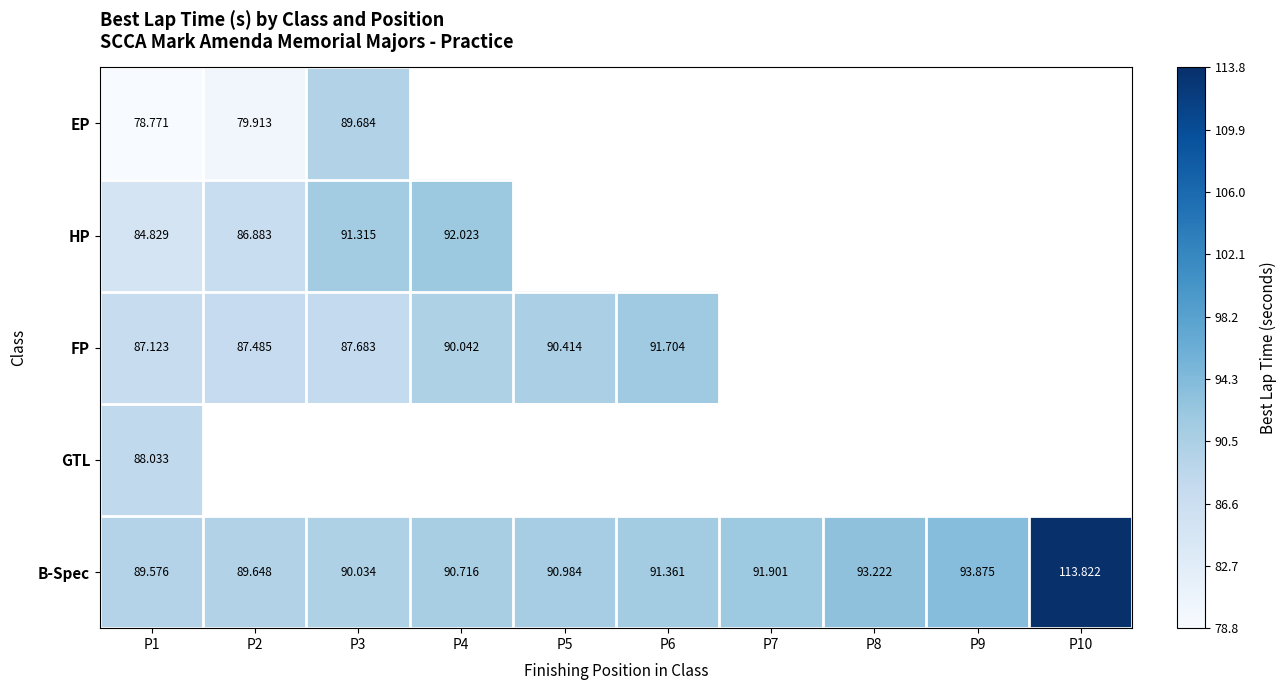

At which category is the sum across all series the highest?

P1